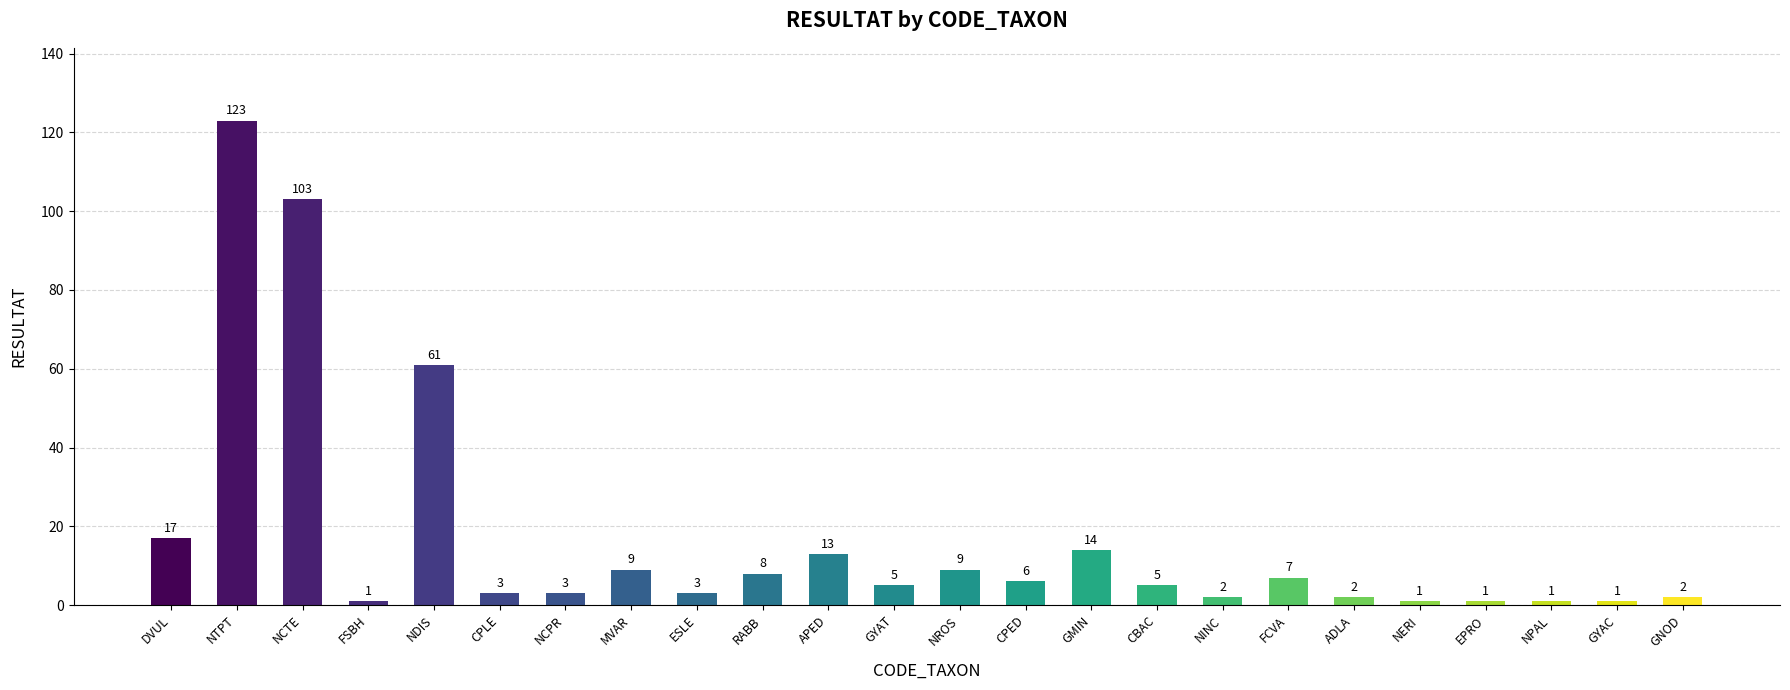

Does the chart contain stacked bars?

No